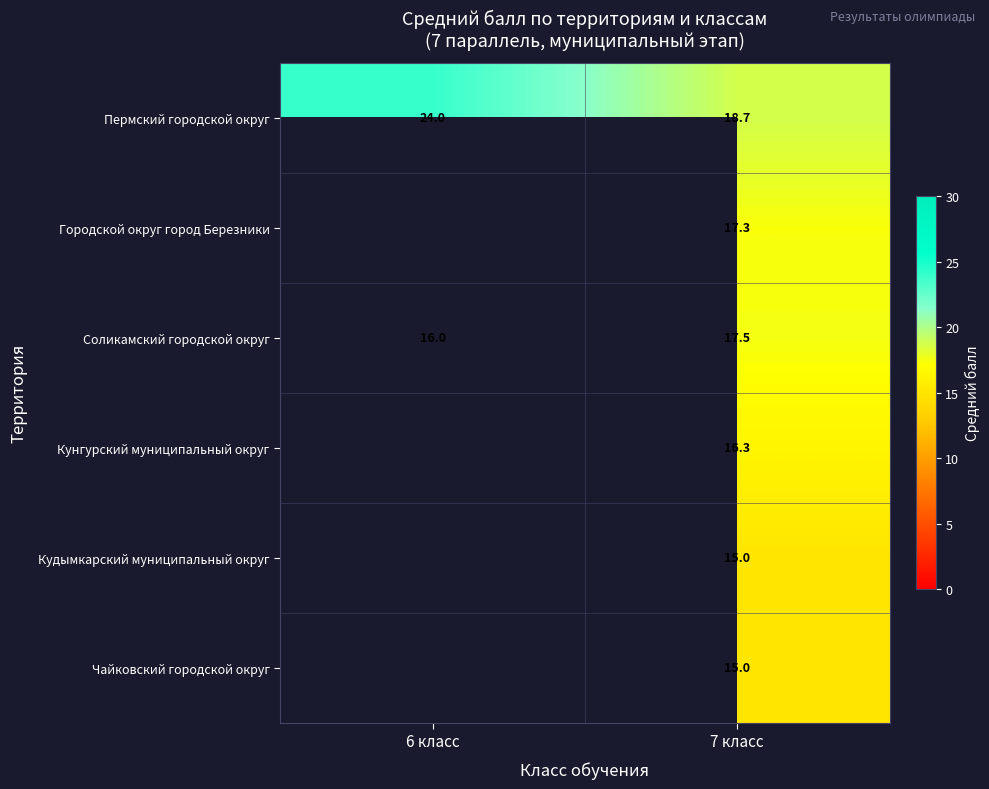

What is the difference between the maximum and minimum values in the Пермский городской округ series?

5.3